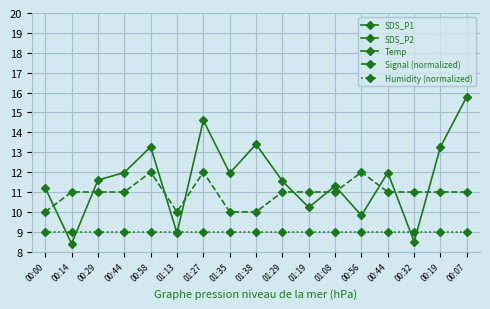

After their last crossing, which series has the higher values: Humidity (normalized) or SDS_P1?

SDS_P1